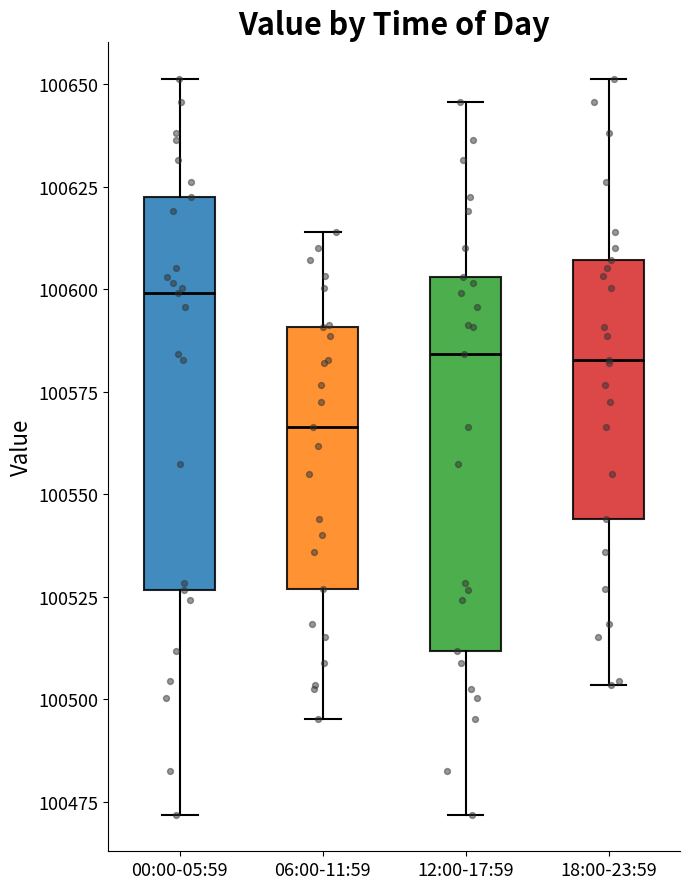

Which box's median line is the lowest?

06:00-11:59